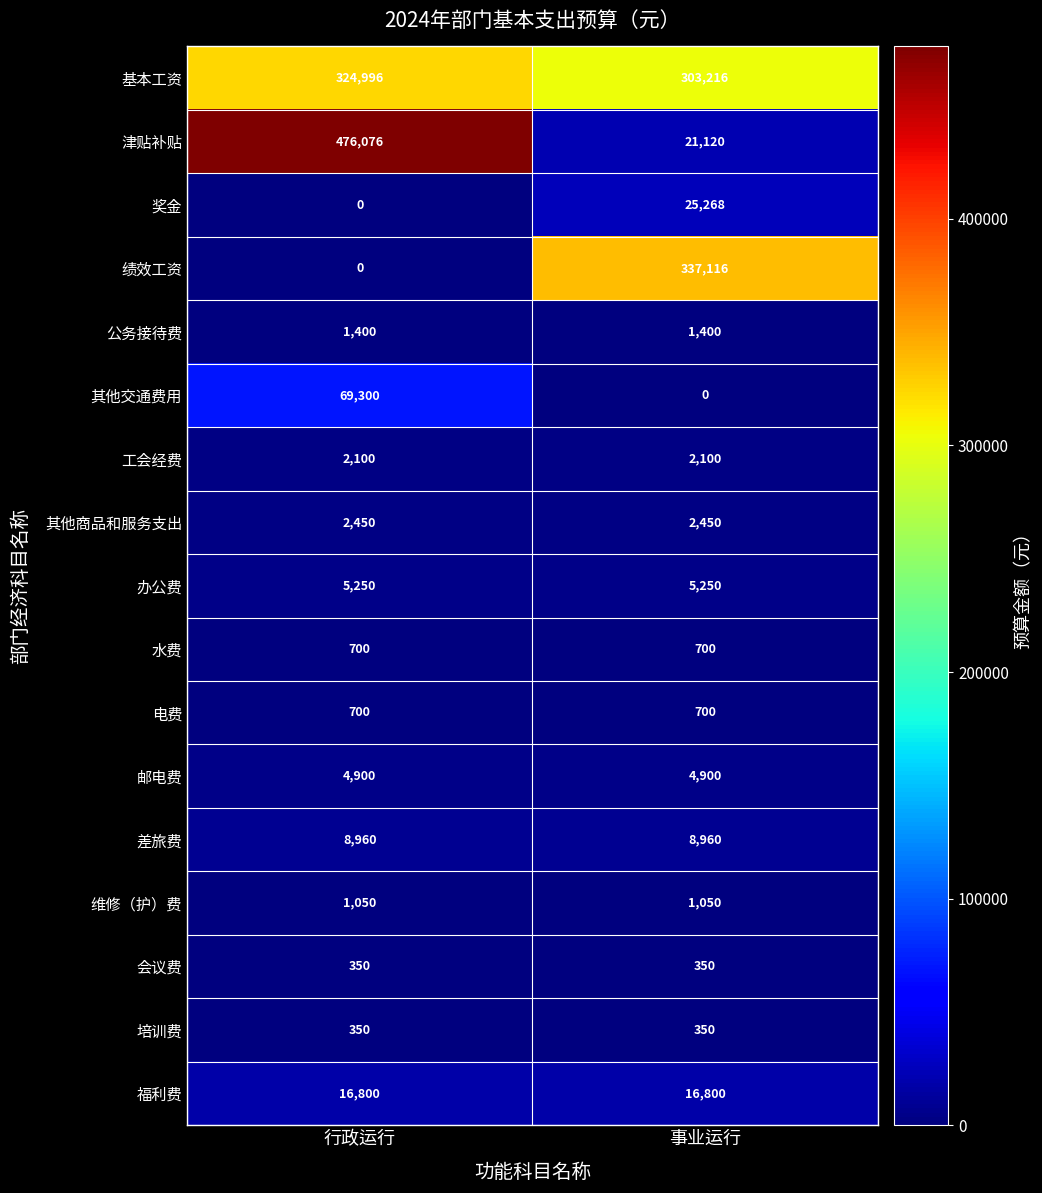

Is it true that 福利费 equals 16800 at 行政运行?

True